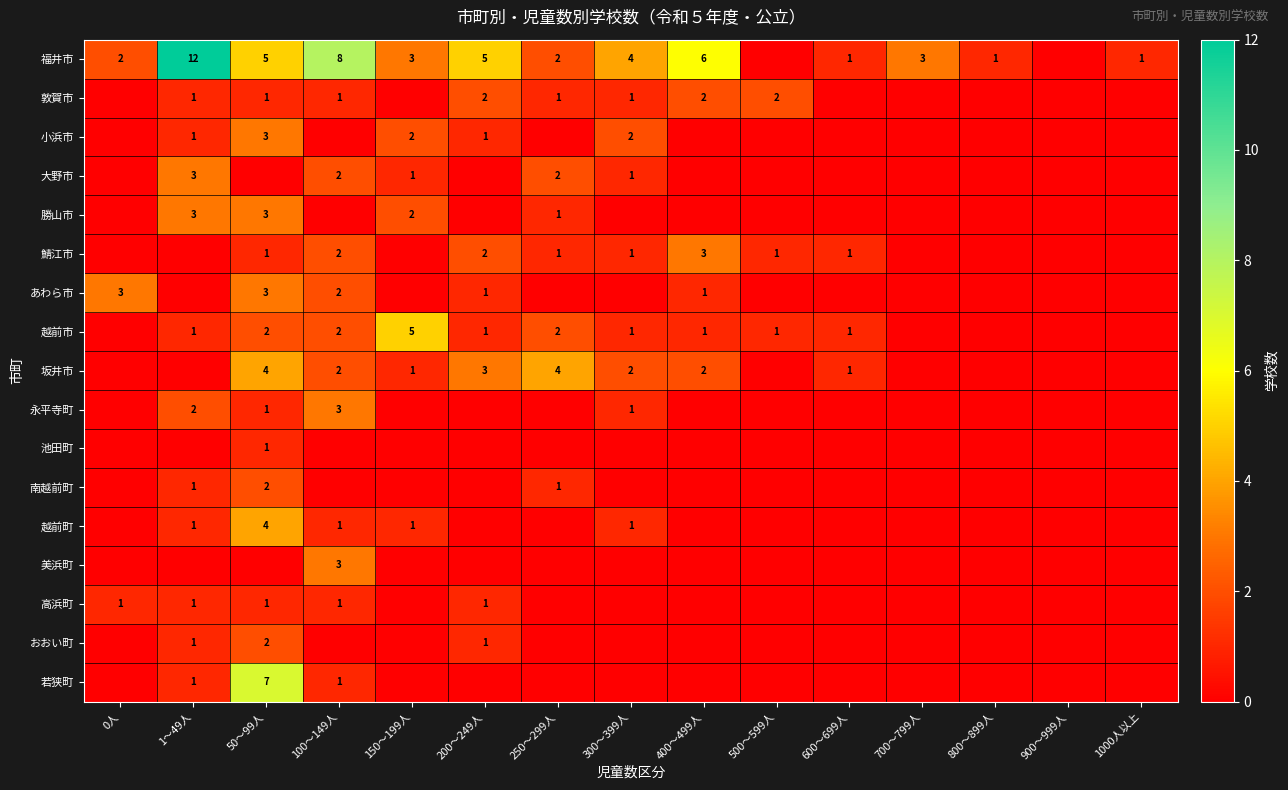

True or false: 福井市 has a value of 0 at 800～899人.

False